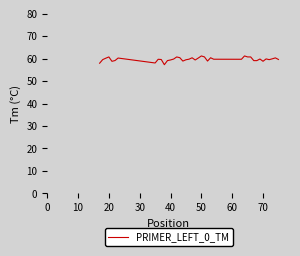

What is the maximum value shown in the chart?

61.2